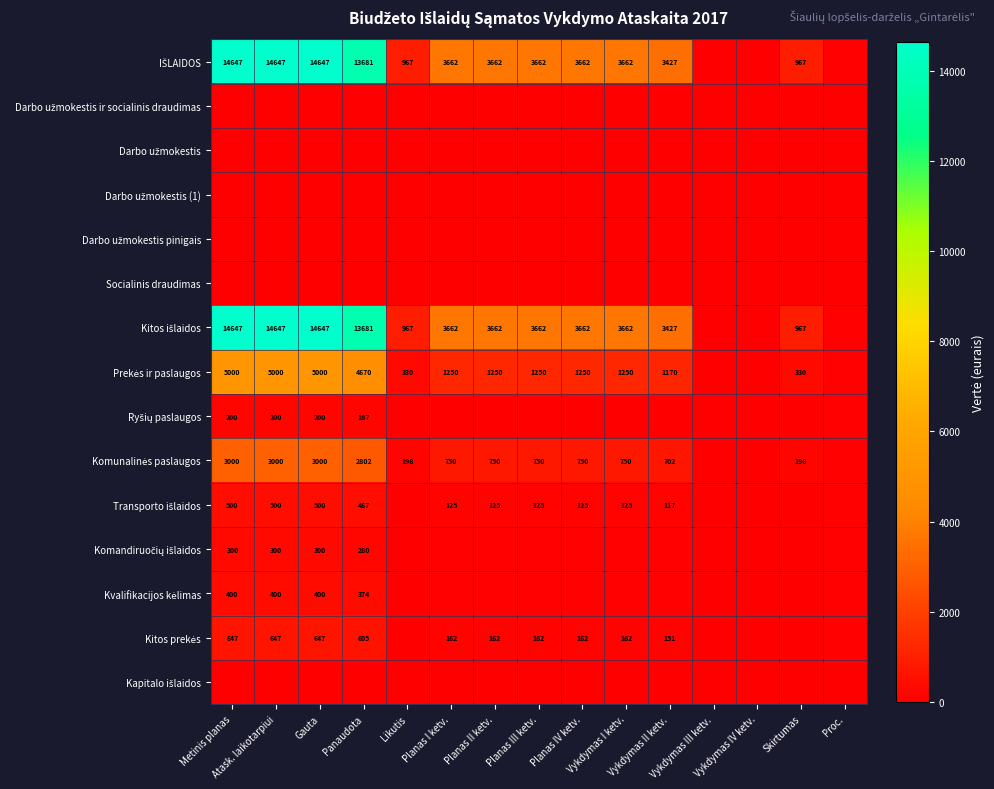

The Kapitalo išlaidos series shows 0.0 at Planas III ketv.. True or false?

True